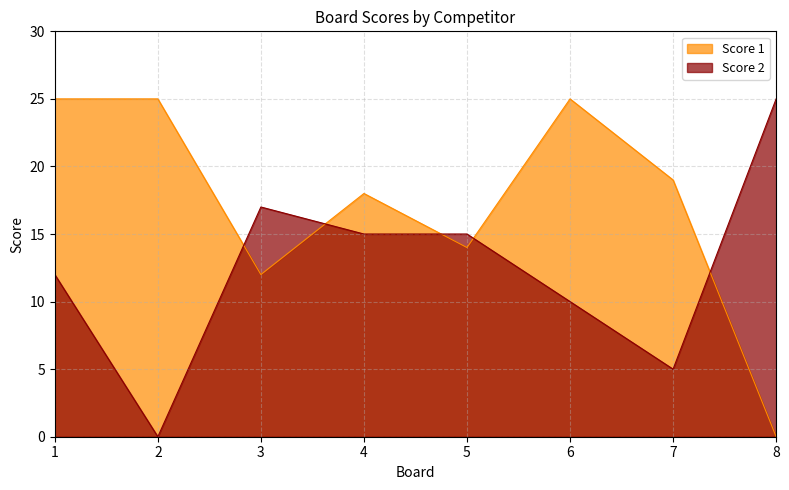

True or false: Score 1 has more than 2 points higher than both neighbors.

False